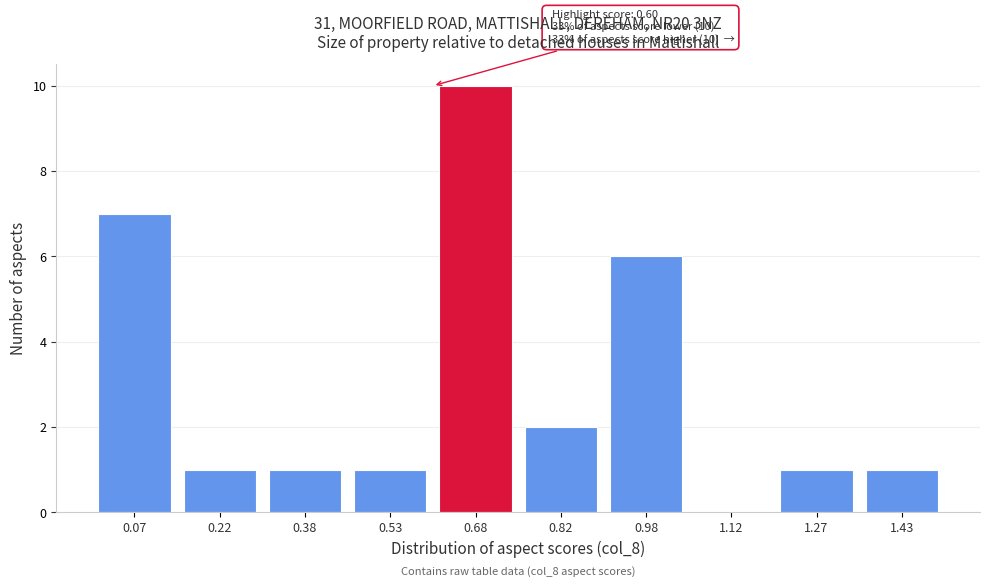

Reading left to right, transcribe all the data shown in this chart.

0.07=7	0.22=1	0.38=1	0.53=1	0.68=10	0.82=2	0.98=6	1.12=0	1.27=1	1.43=1